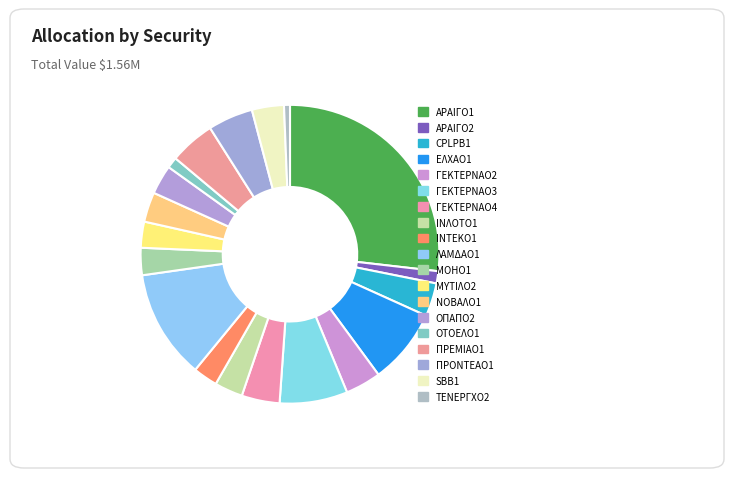

Which slice is the smallest?

ΤΕΝΕΡΓΧΟ2